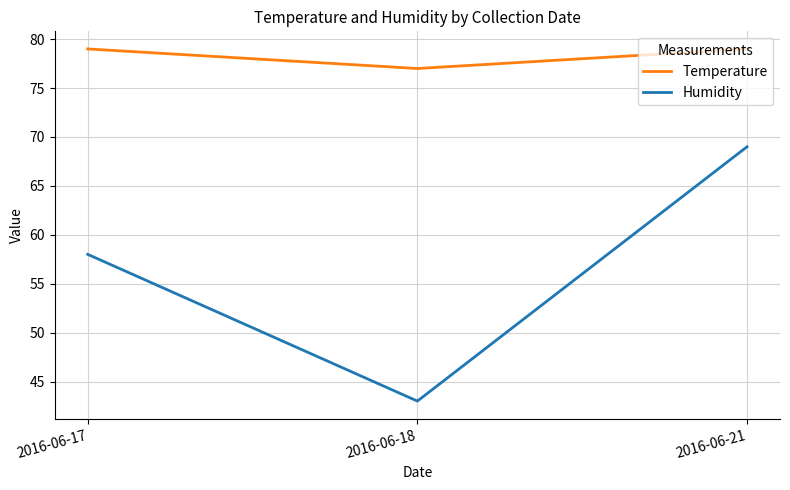

What is the minimum value shown in the chart?

43